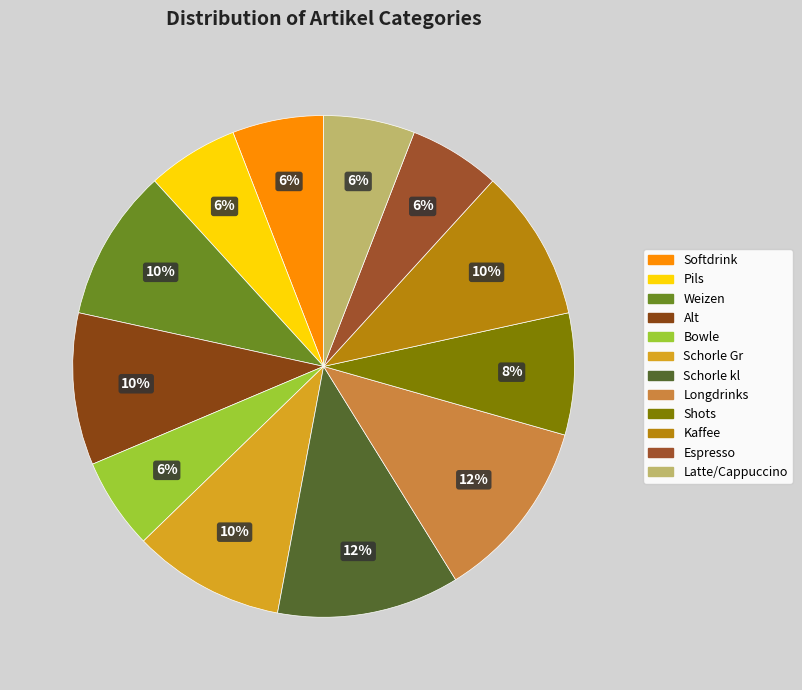

Rank the categories by value from lowest to highest.

Softdrink, Pils, Bowle, Espresso, Latte/Cappuccino, Shots, Weizen, Alt, Schorle Gr, Kaffee, Schorle kl, Longdrinks